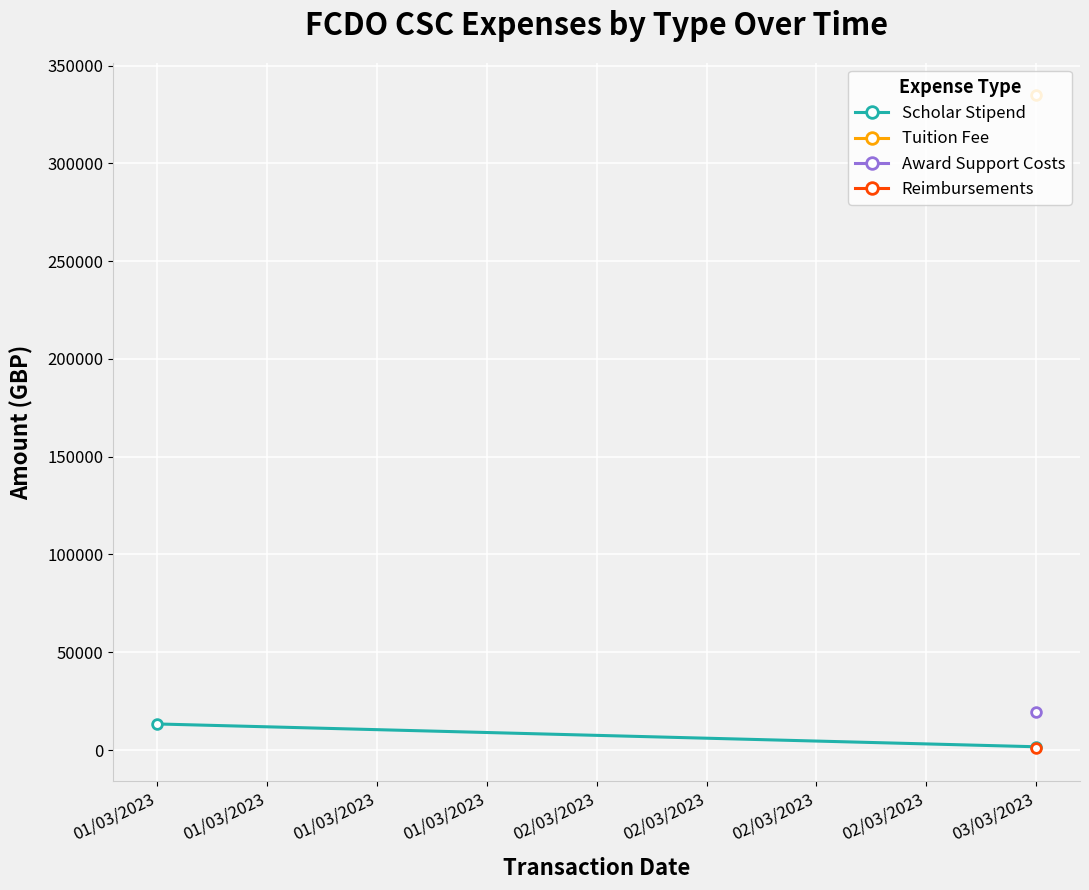

Is it true that the value at 01/03/2023 is 3843.2?

False